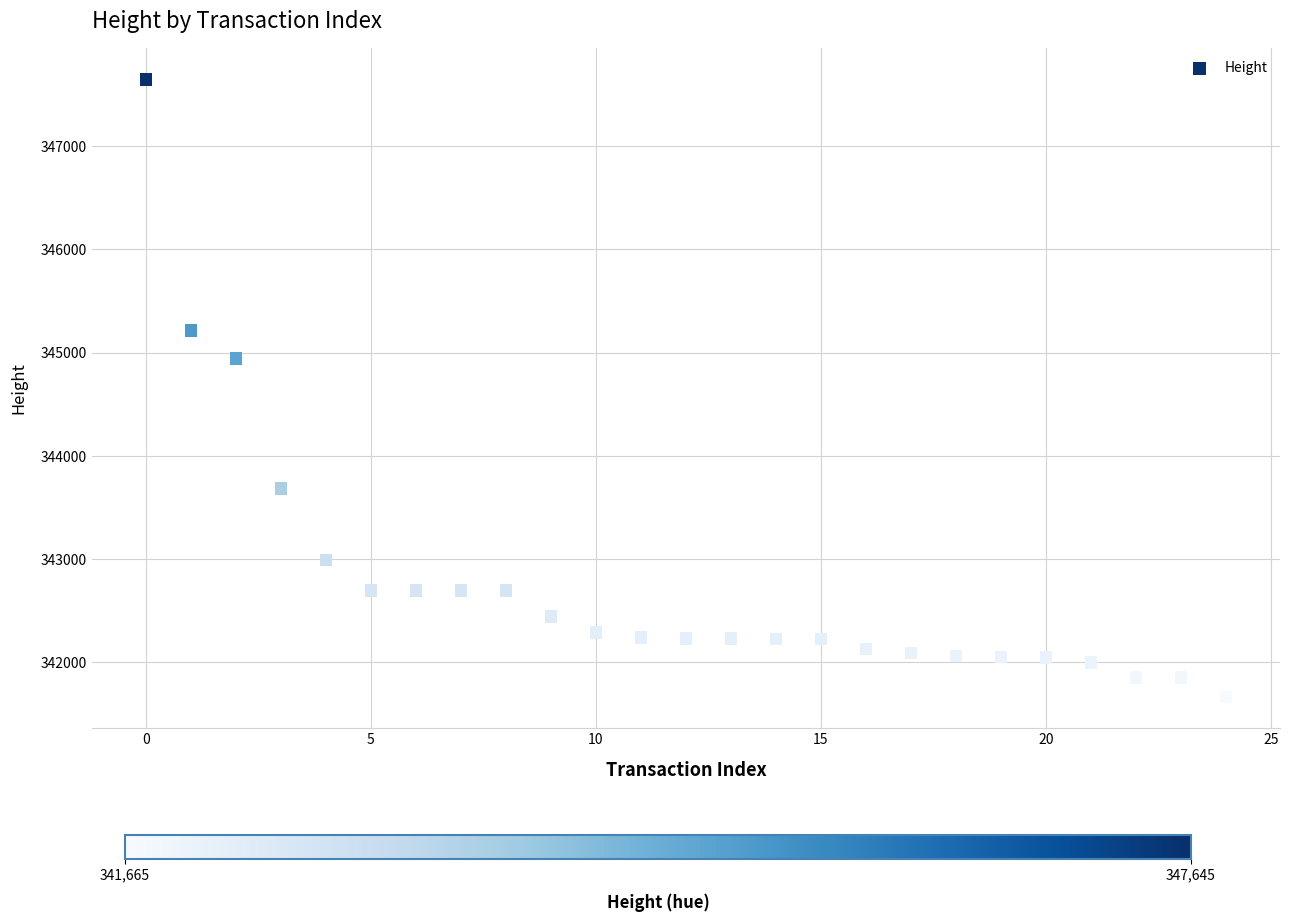

What Y value in the scatter plot is closest to 344655?

344943